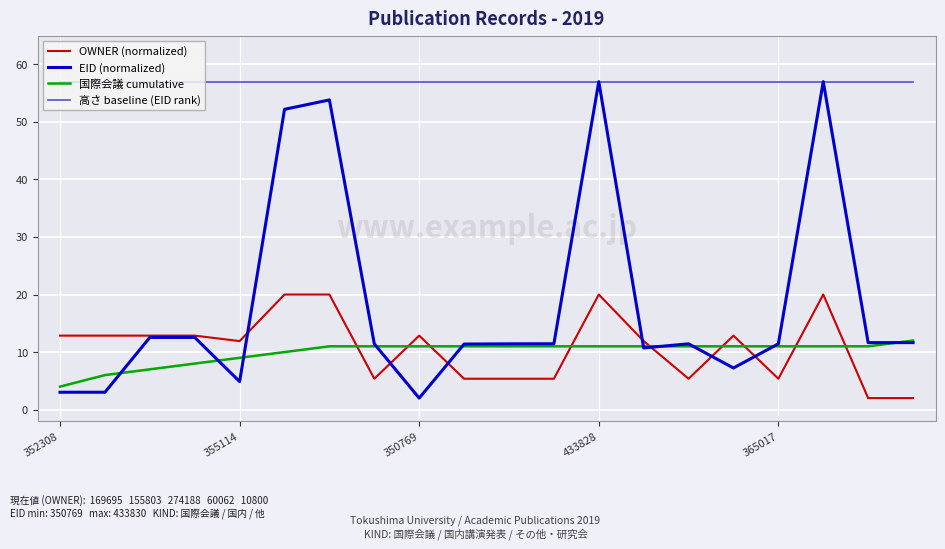

How many lines are shown in the chart?

4